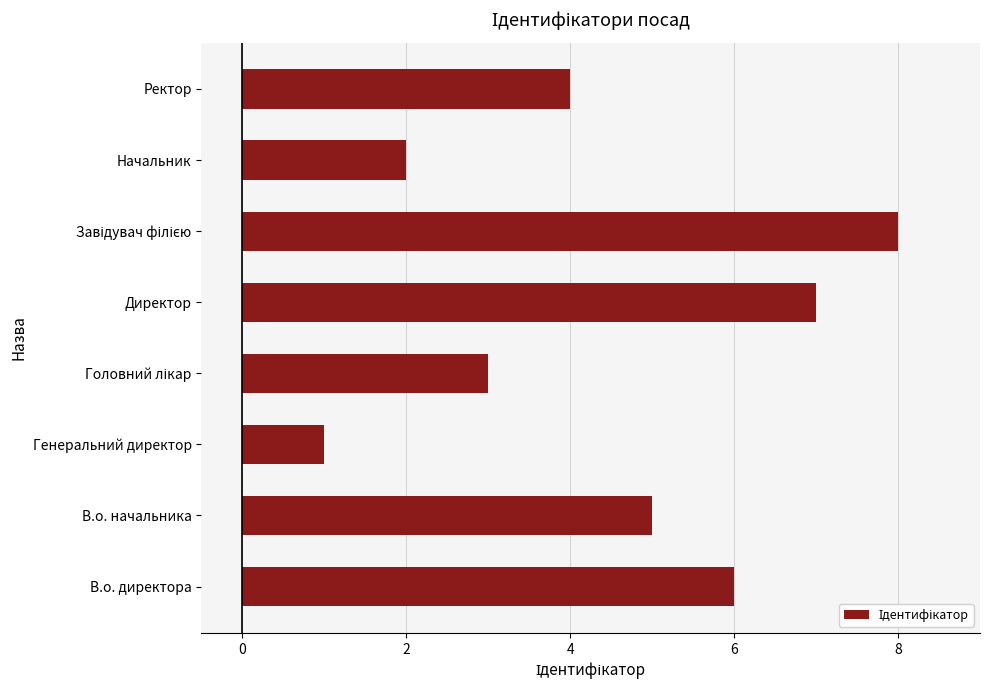

How many series are shown in this chart?

1